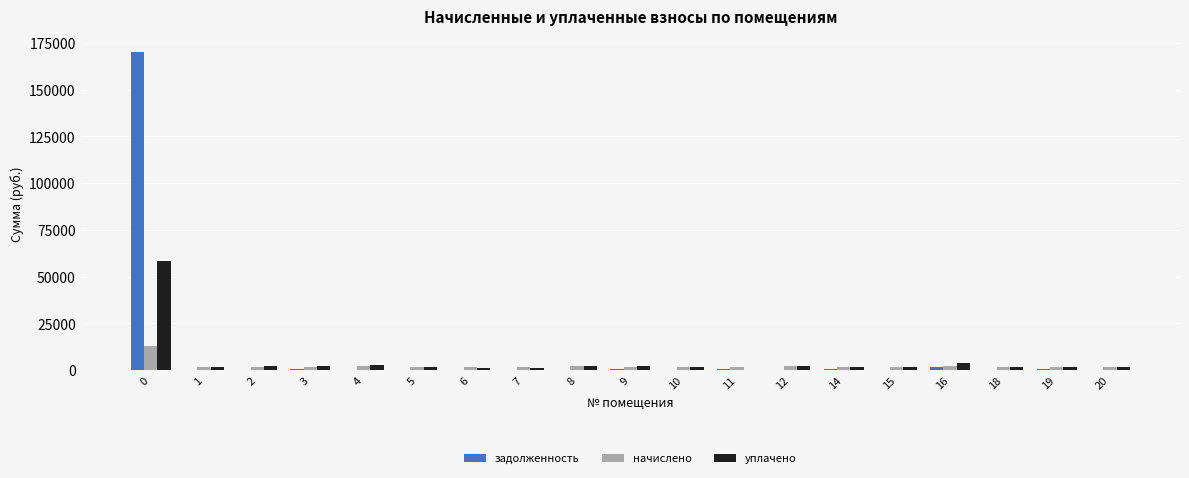

What is the sum of all задолженность values?

174438.7